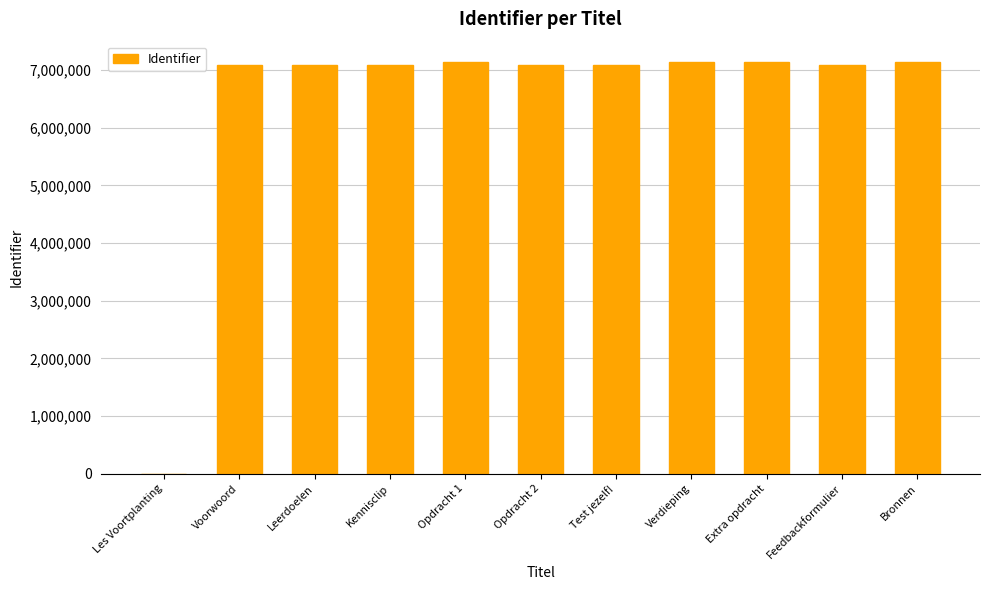

What is the maximum value shown in the chart?

7135258